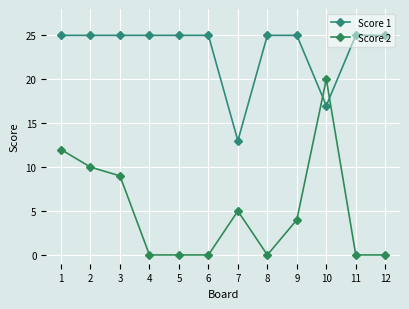

How many lines are shown in the chart?

2